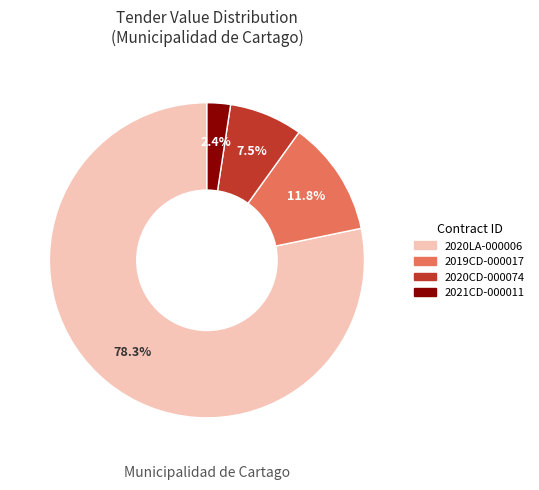

To the nearest percent, what is the combined percentage of 2021CD-000011 and 2020LA-000006?

81%